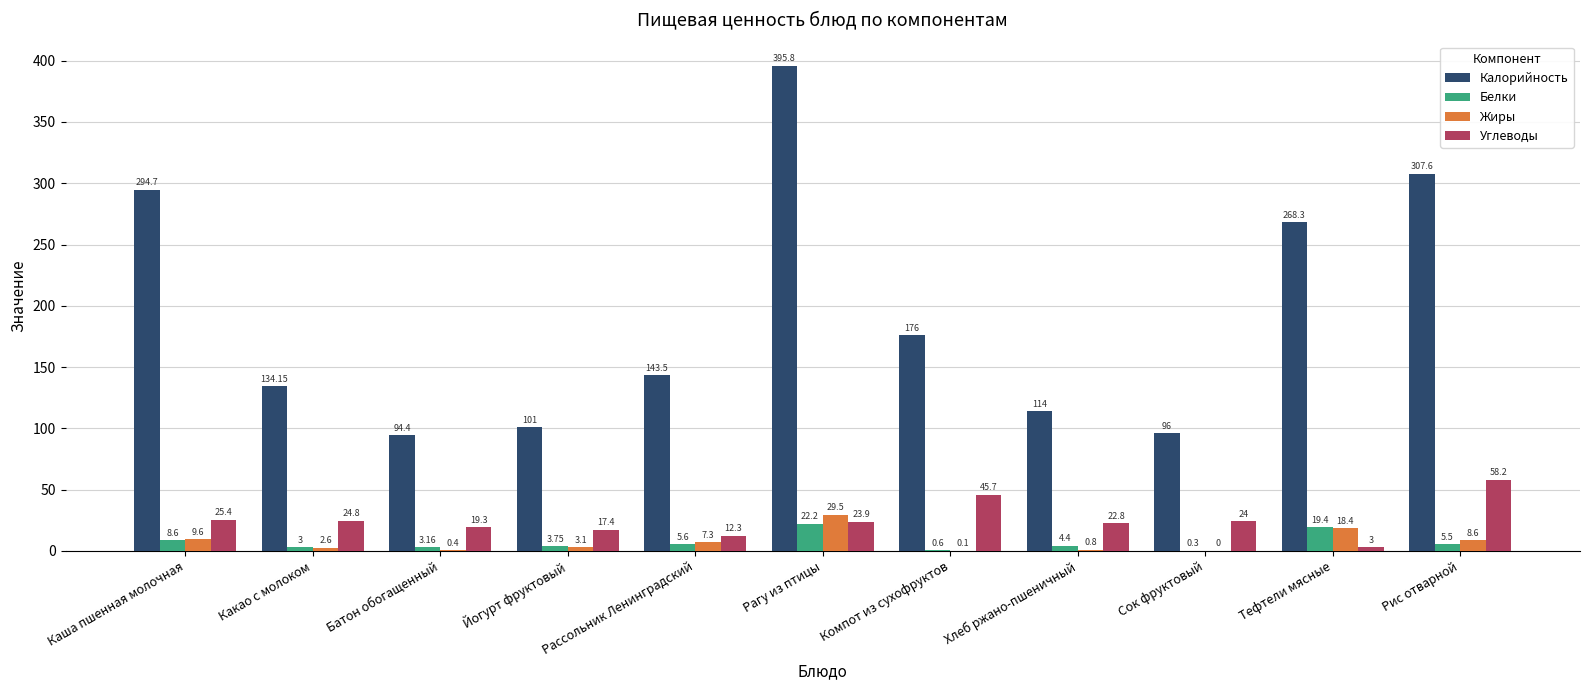

What is the total value across all series at Какао с молоком?

164.6